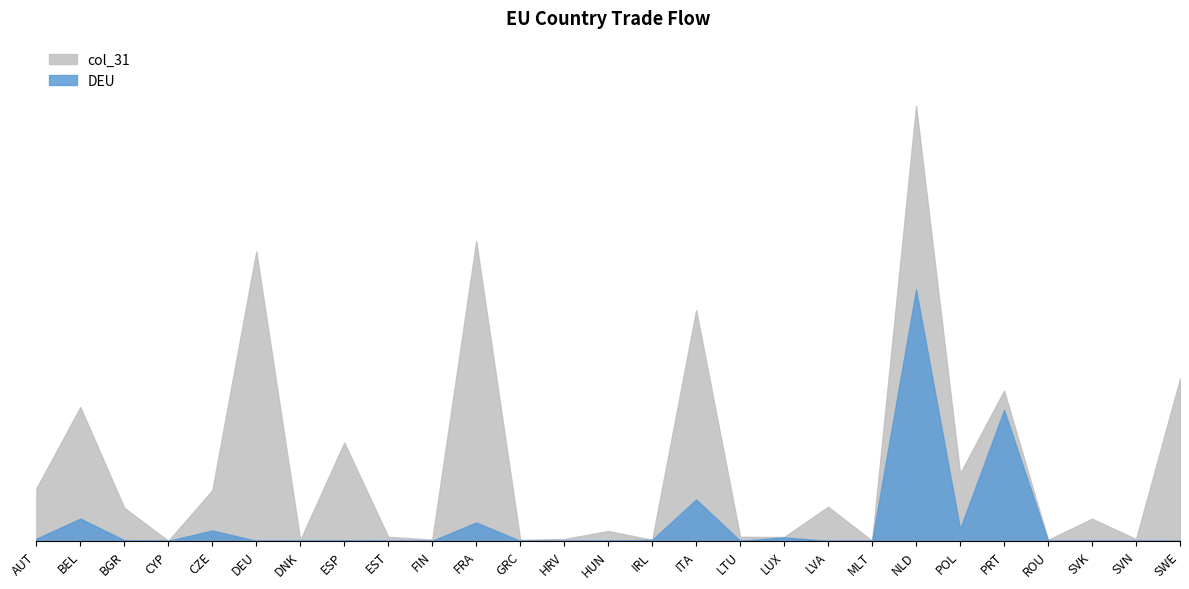

What is the label of the 23rd point from the right?

CZE